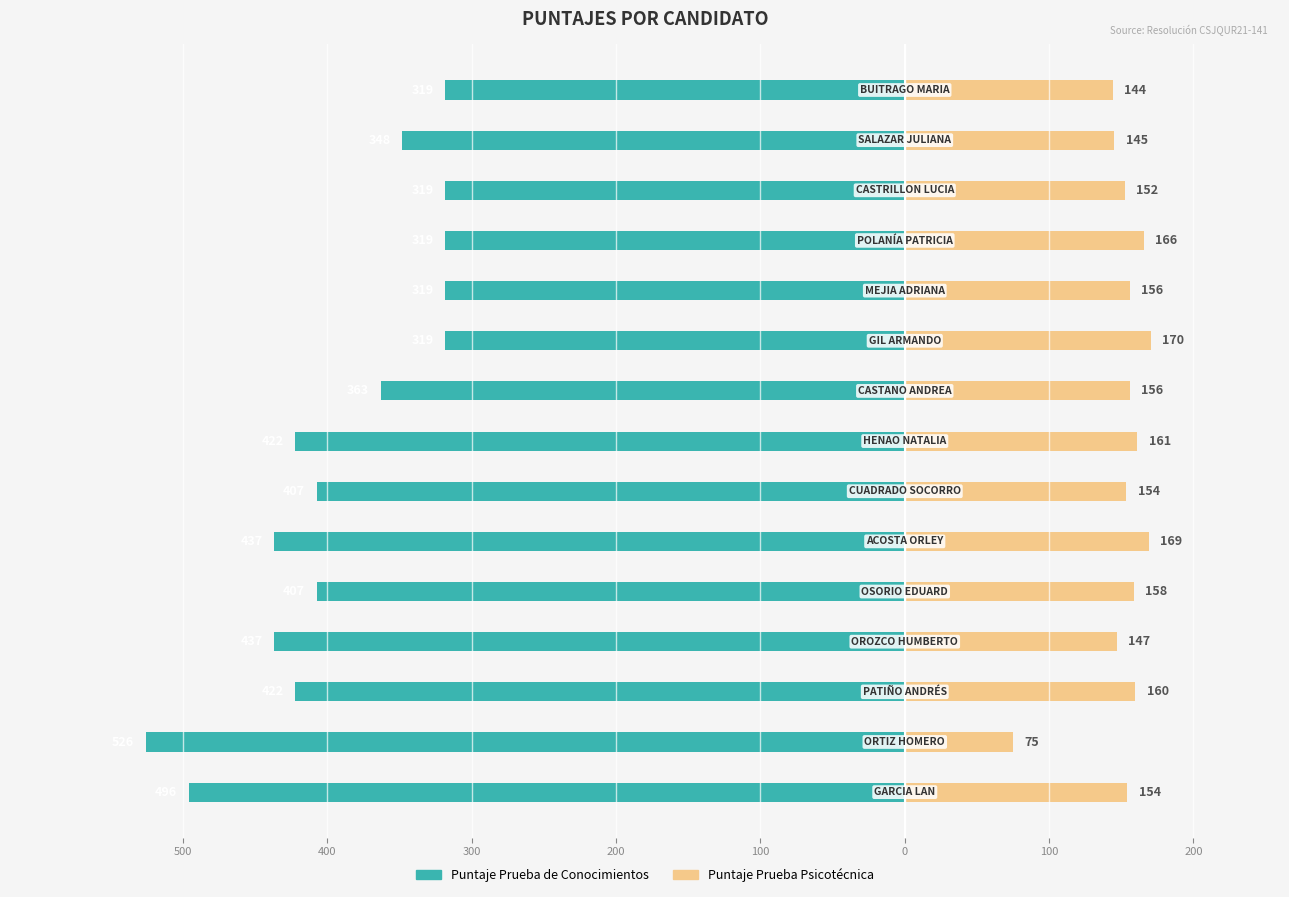

Which series has the widest spread of values?

Puntaje Prueba de Conocimientos